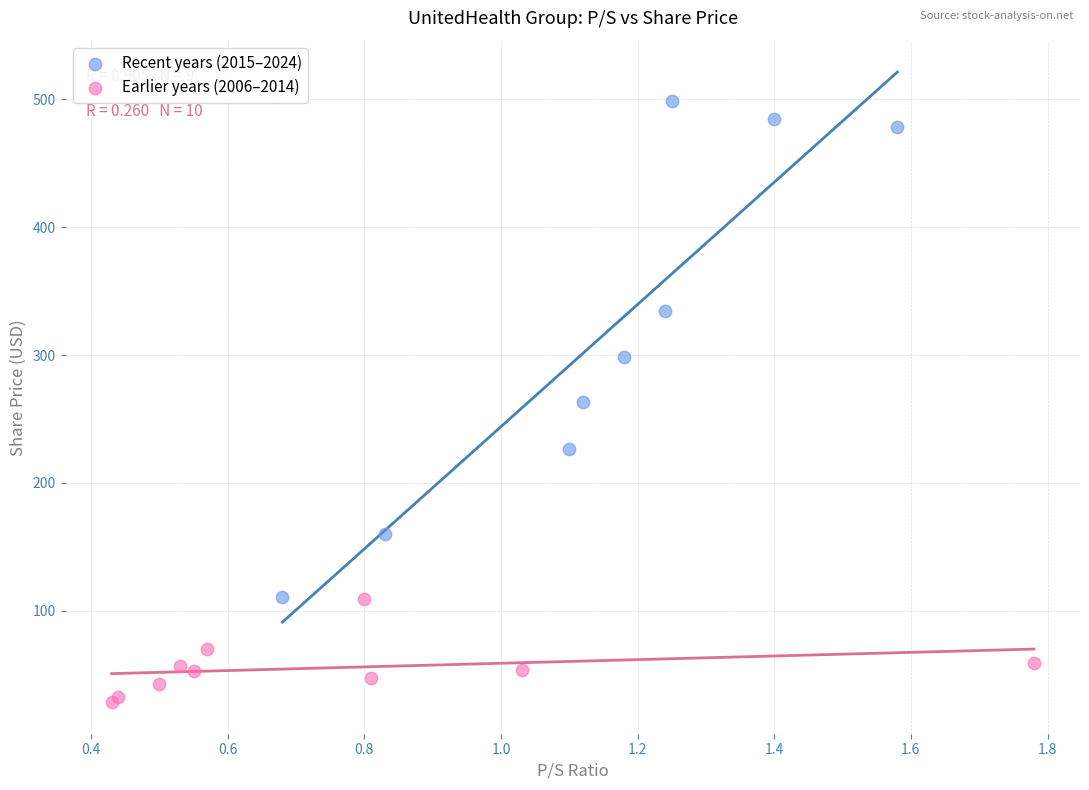

Which series has the widest spread of Y values?

Recent years (2015–2024)